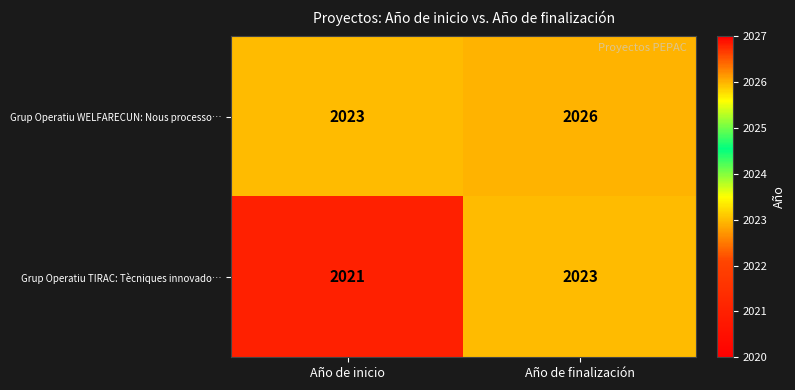

The Grup Operatiu TIRAC: Tècniques innovado… series shows 2023 at Año de finalización. True or false?

True